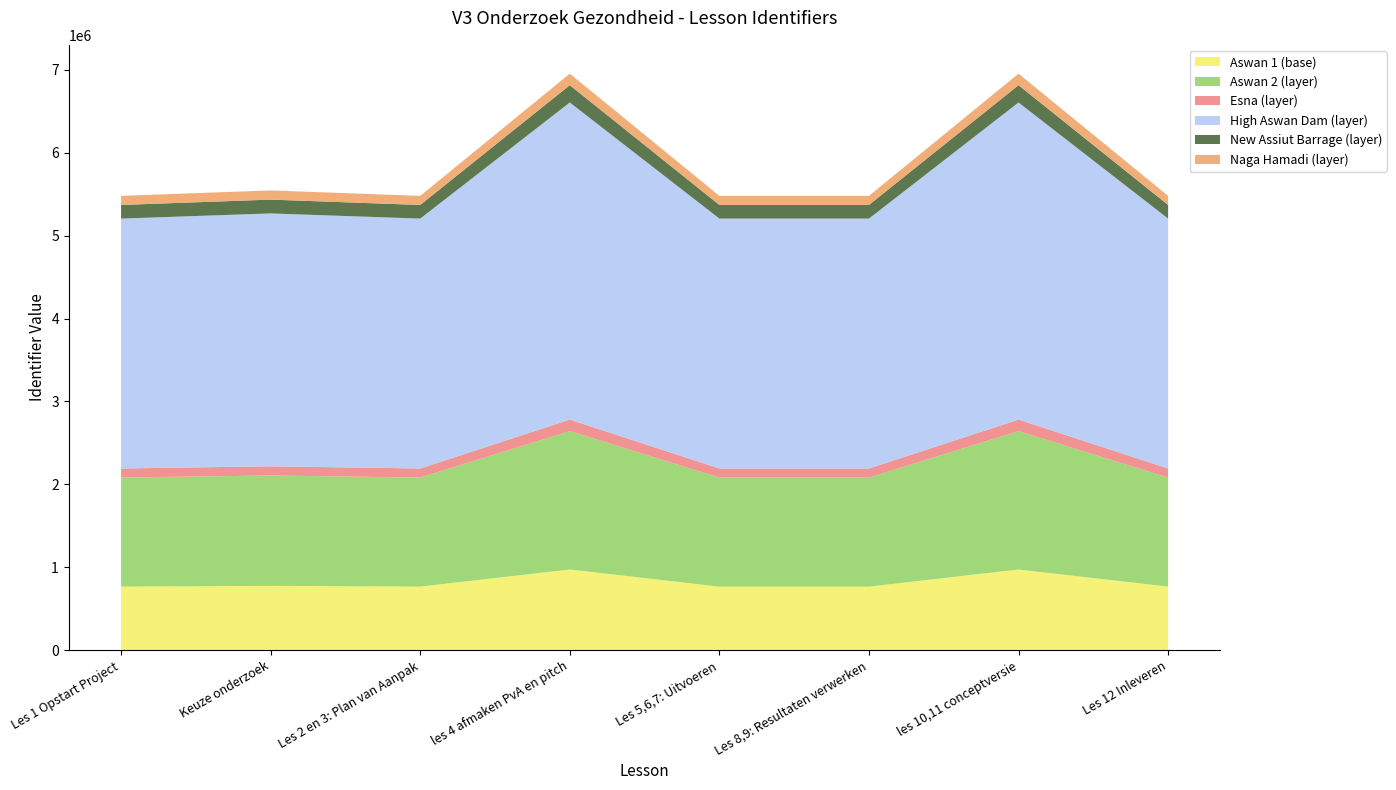

Reading left to right, transcribe all the data shown in this chart.

Les 1 Opstart Project=5479063	Keuze onderzoek=5544607	Les 2 en 3: Plan van Aanpak=5479064	les 4 afmaken PvA en pitch=6952725	Les 5,6,7: Uitvoeren=5479065	Les 8,9: Resultaten verwerken=5479068	les 10,11 conceptversie=6952726	Les 12 Inleveren=5479069